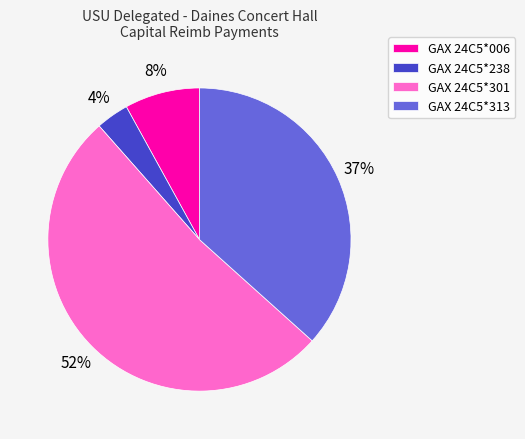

Combined, do GAX 24C5*313 and GAX 24C5*006 account for over 50%?

No